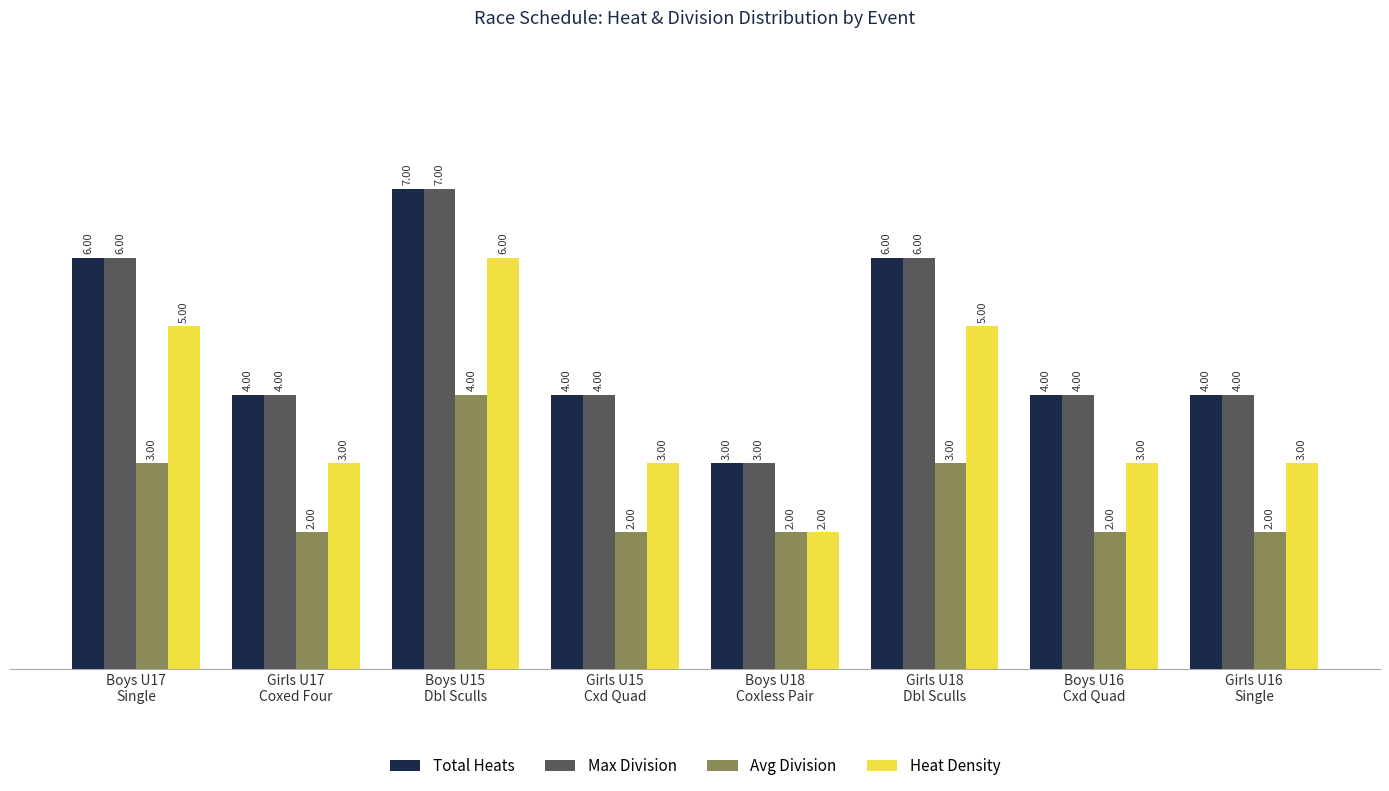

Does the chart contain any negative values?

No